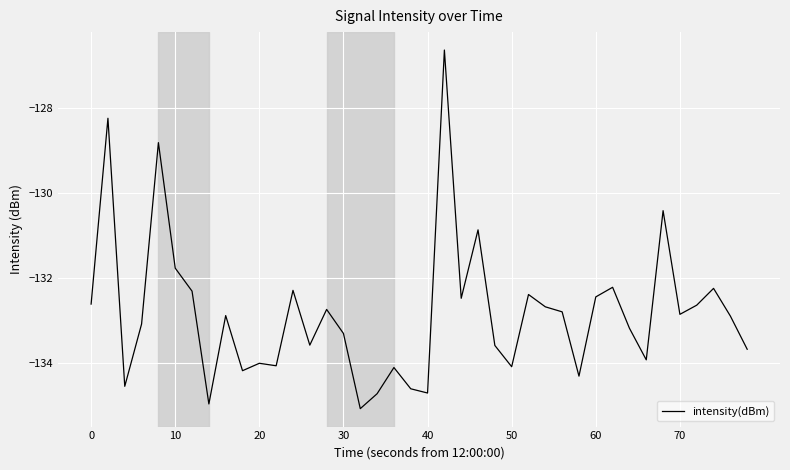

What is the average value?

-132.8